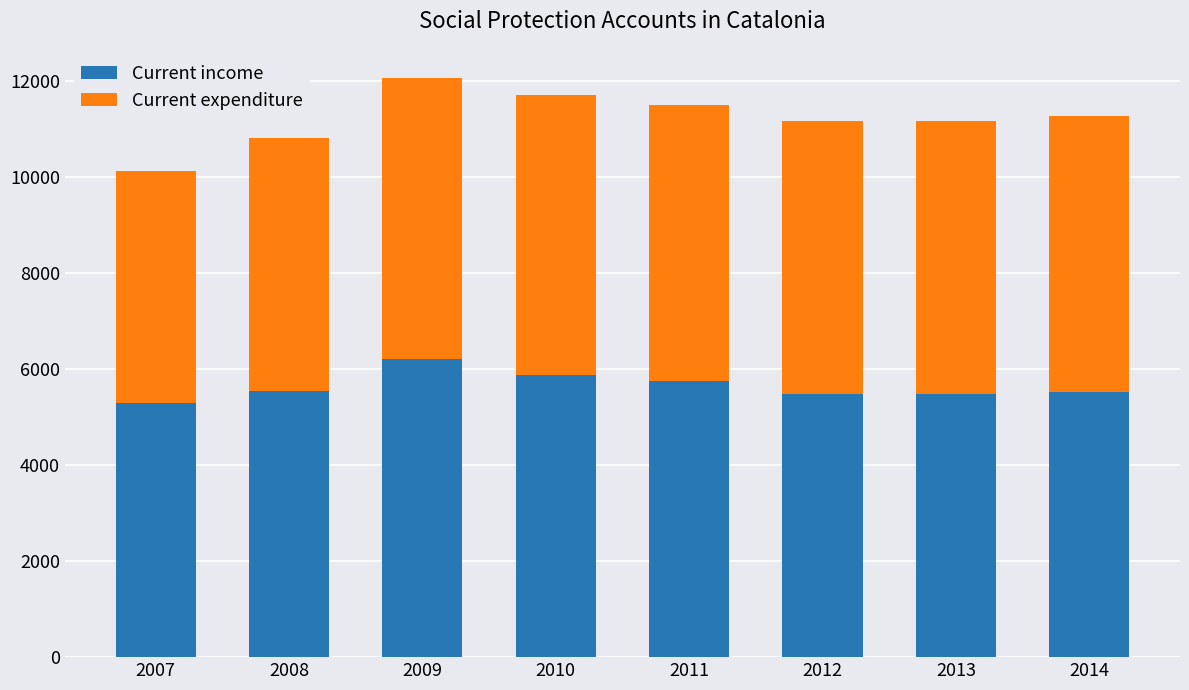

How many categories are shown in the chart?

8